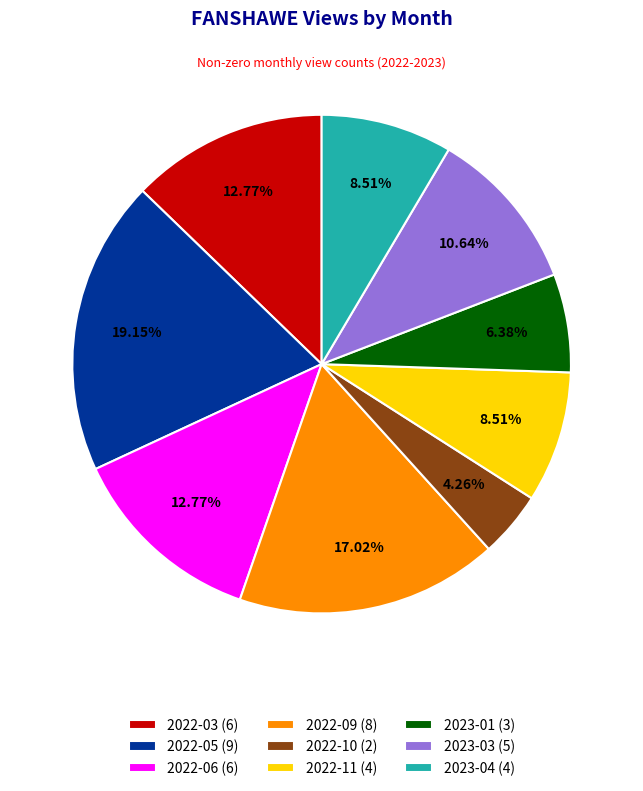

To the nearest percent, what is the difference between the 2022-03 and 2022-10 slice percentages?

9%